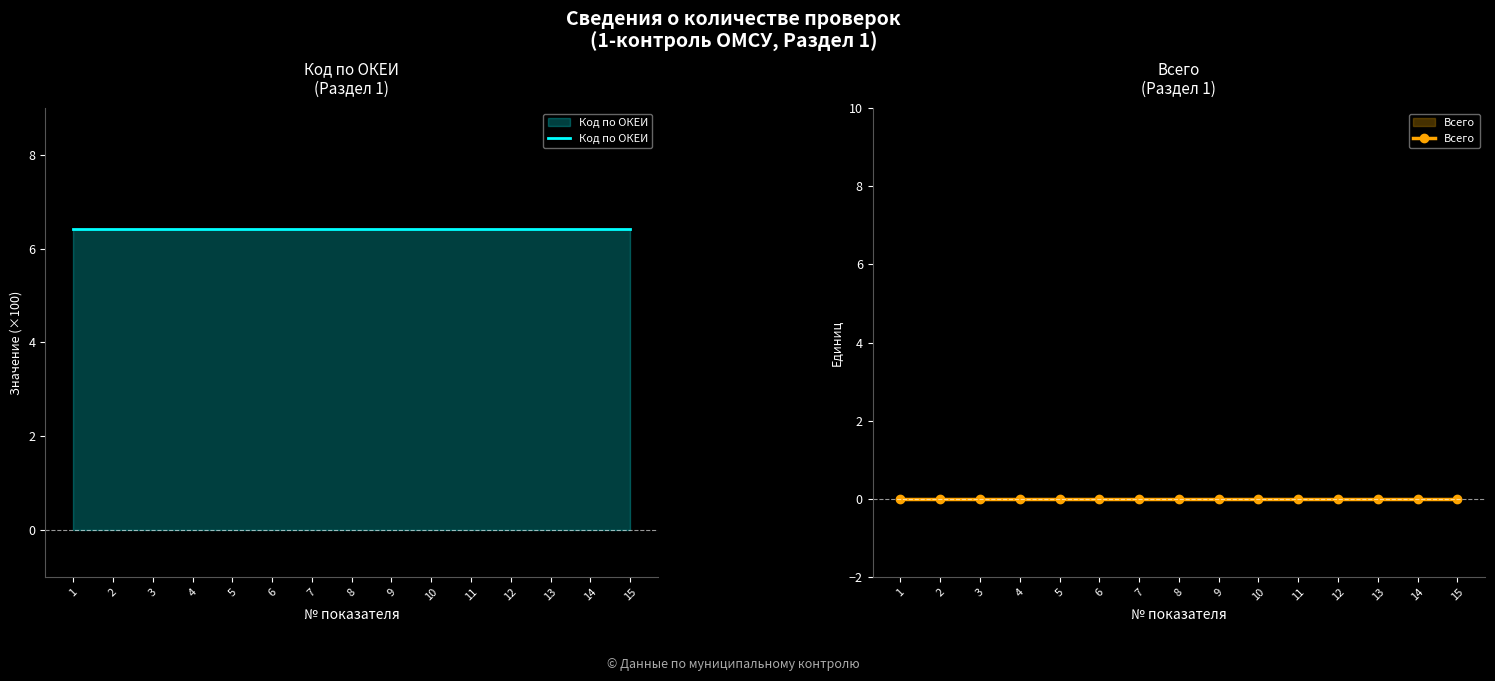

How many distinct data groups are displayed?

2